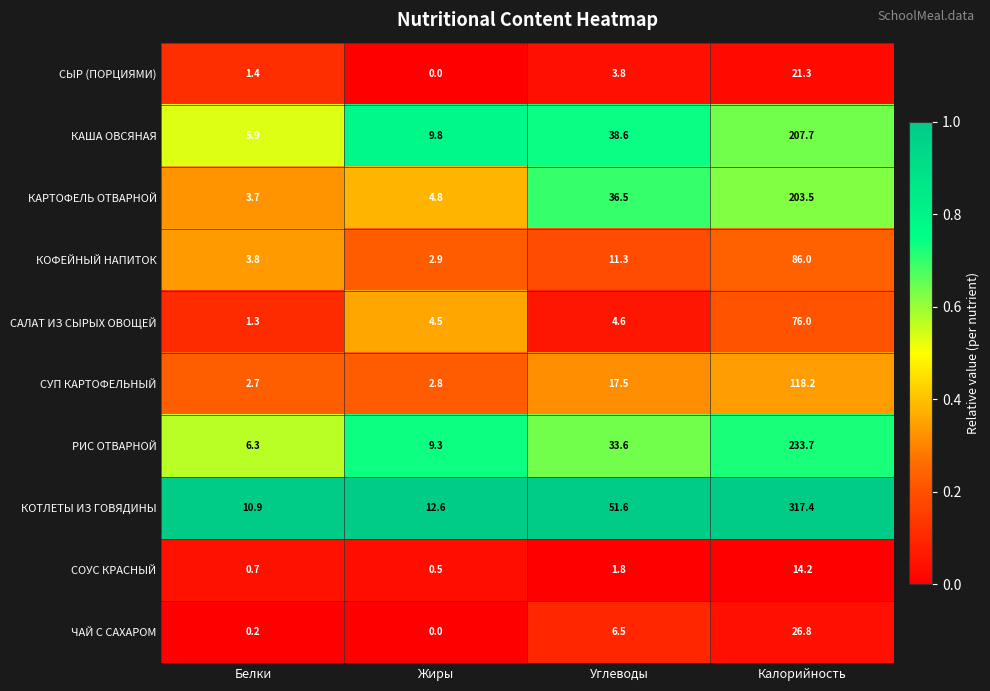

The value of СОУС КРАСНЫЙ at Углеводы is 3.1. True or false?

False